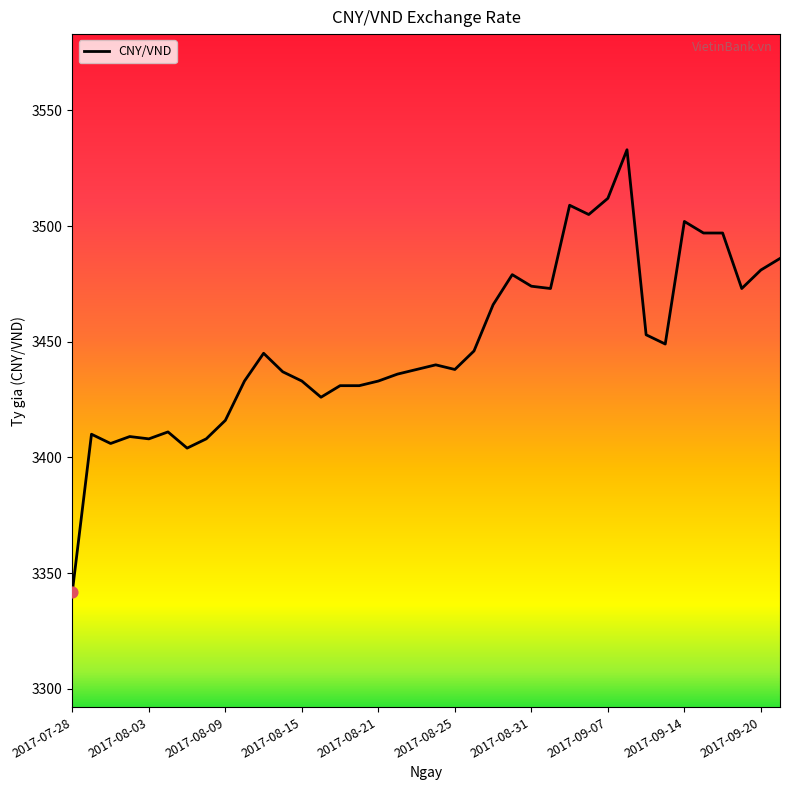

What is the difference between the maximum and minimum values?

191